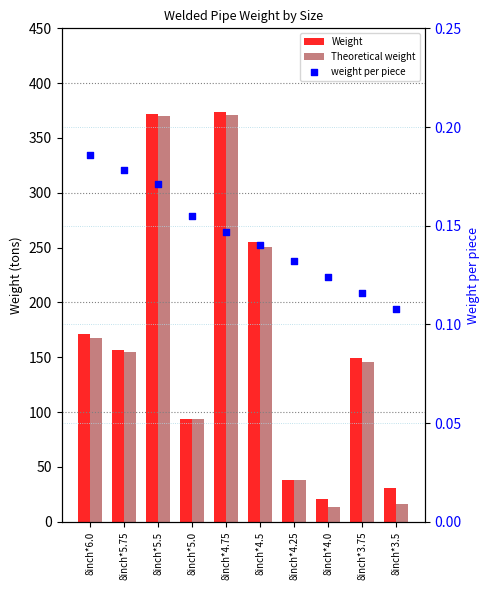

Is the value of Weight at 8inch*5.0 greater than the value of weight per piece at 8inch*3.5?

Yes